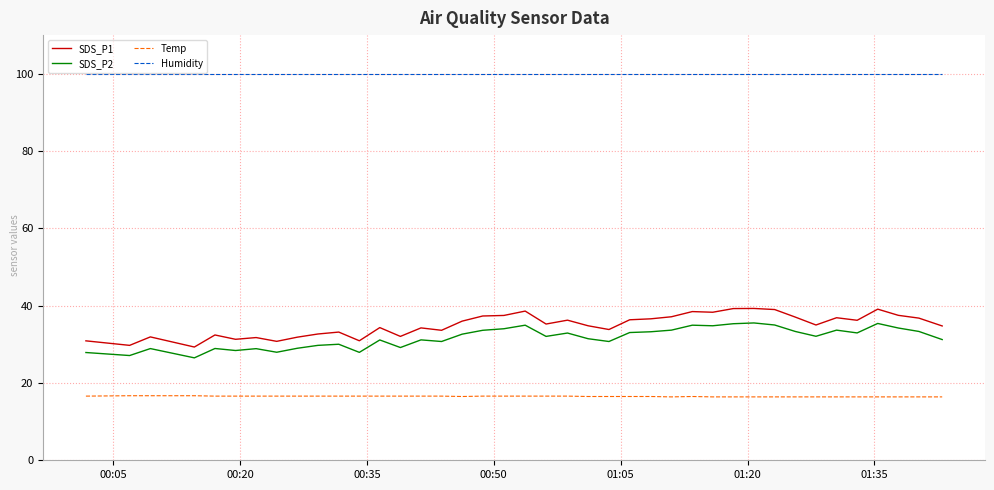

What is the difference between the maximum and minimum values in the SDS_P2 series?

9.0